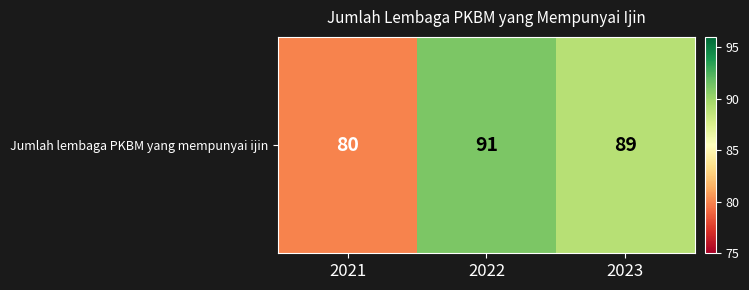

Rank the categories by value from highest to lowest.

2022, 2023, 2021